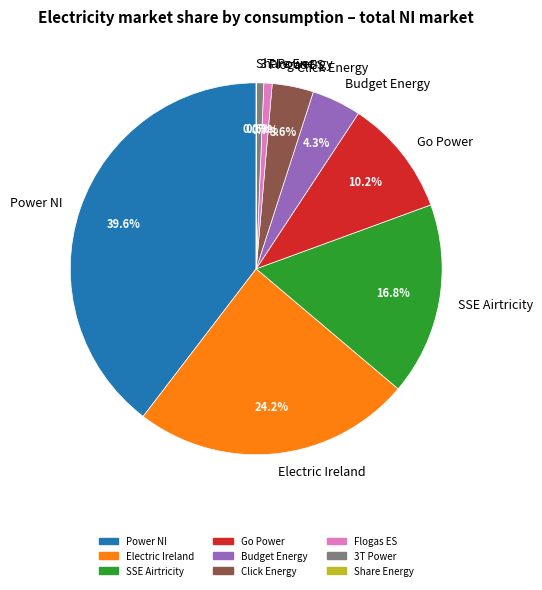

Which has a higher value, Click Energy or Power NI?

Power NI